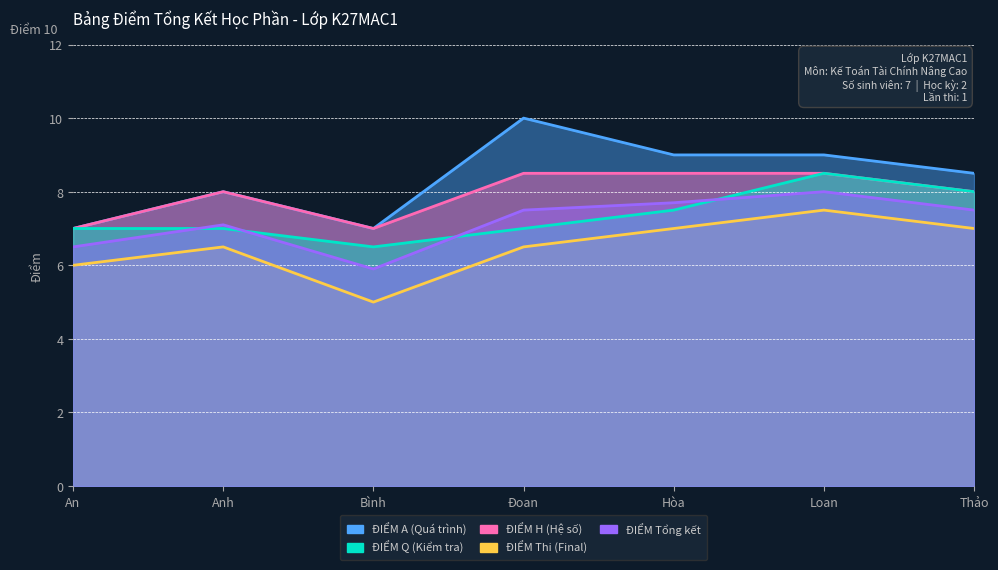

What is the total value across all series at Đoan?

39.5